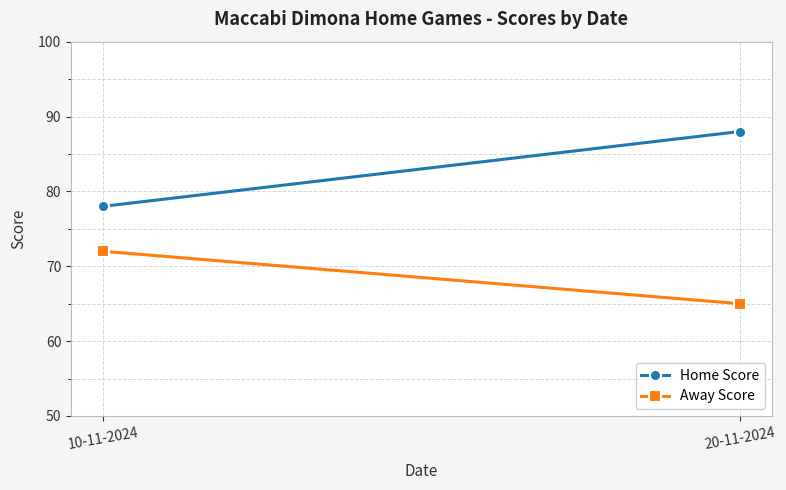

What is the greatest value displayed?

88